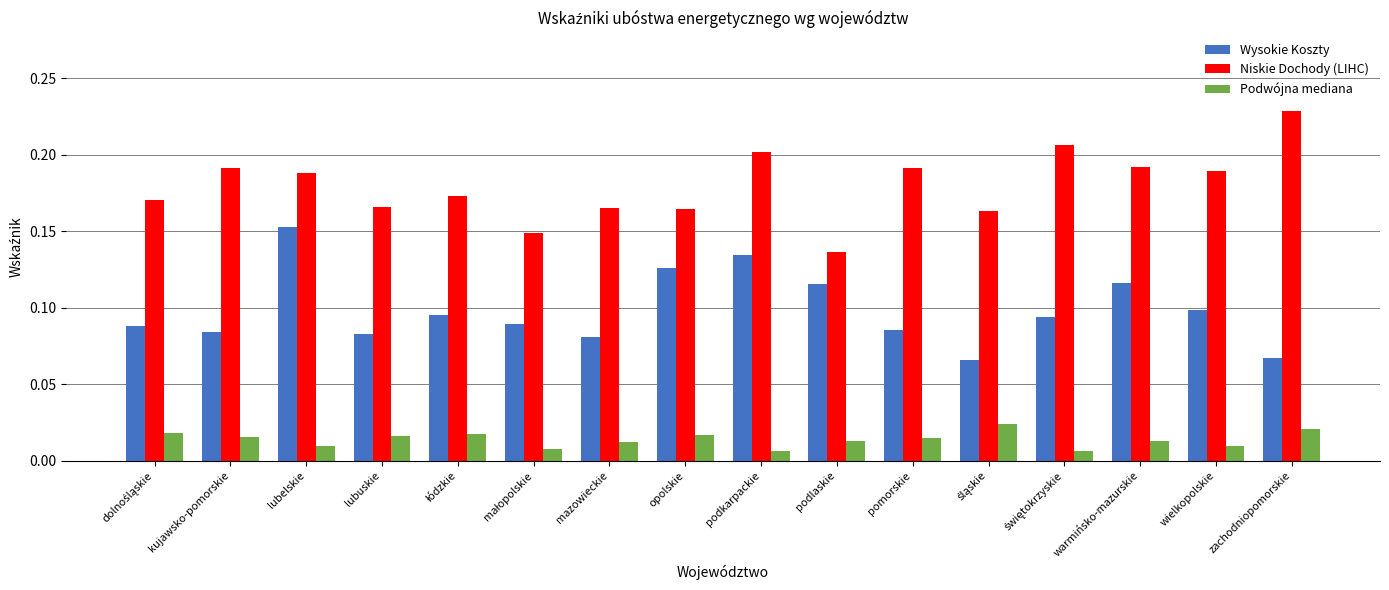

What is the total value across all series at lubuskie?

0.3